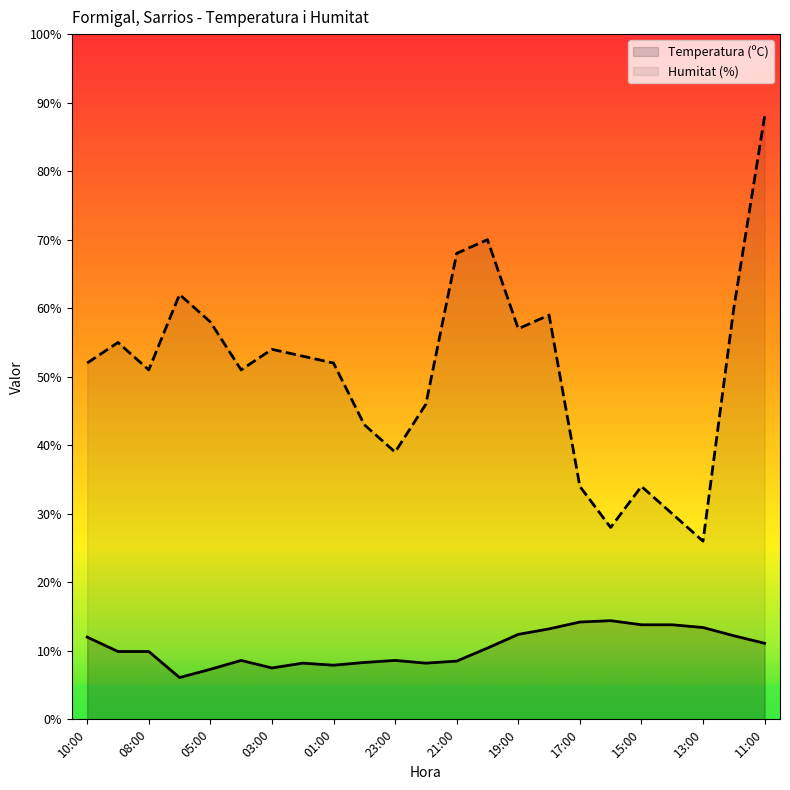

How many data points in Humitat (%) are less than 52?

10